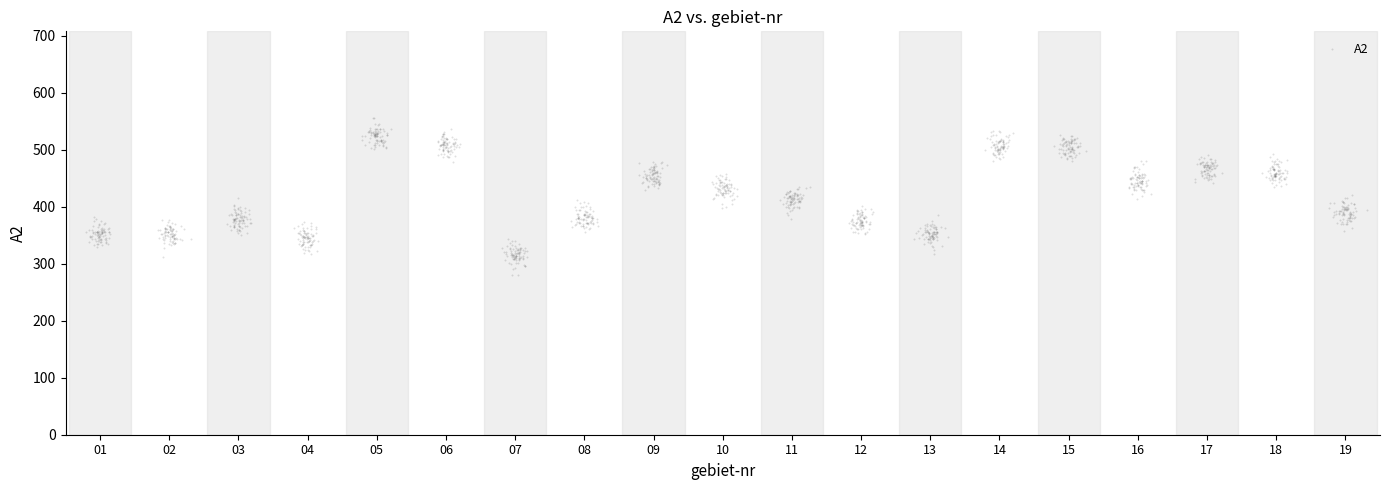

What is the range of X values (max minus min)?

18.5